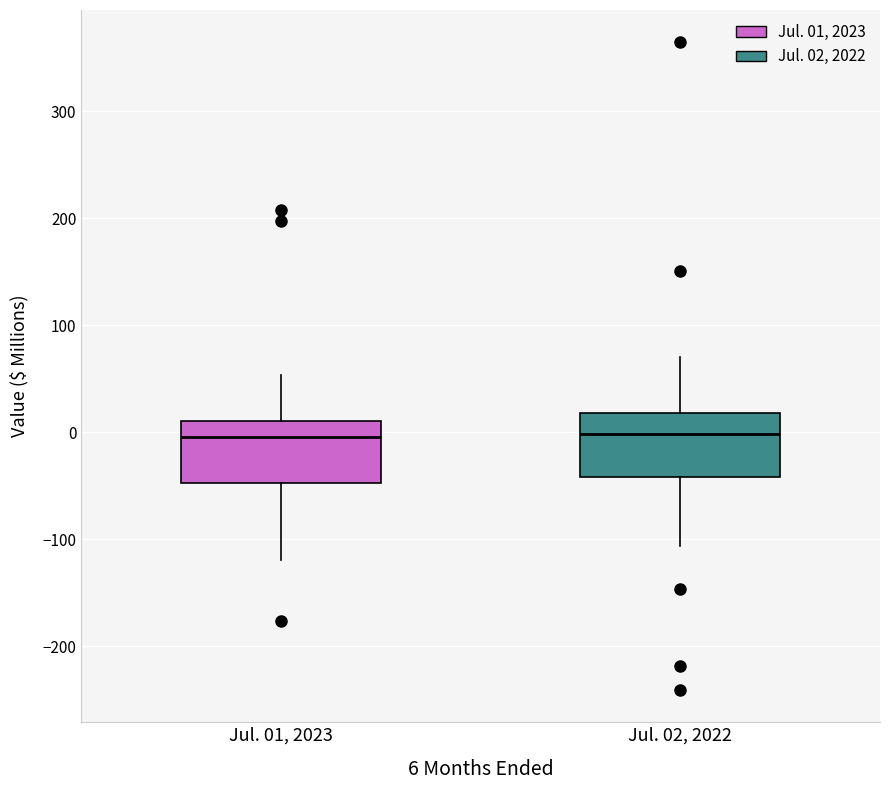

Where does the upper whisker of the box for Jul. 02, 2022 end on the y-axis? The values are not printed on the chart, so give them approximately, as read against the axis.

70